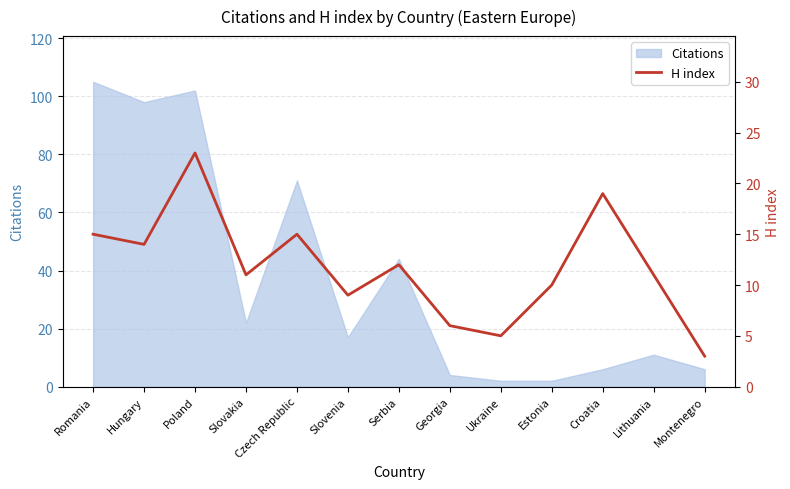

What is the highest value of the Citations series?

105